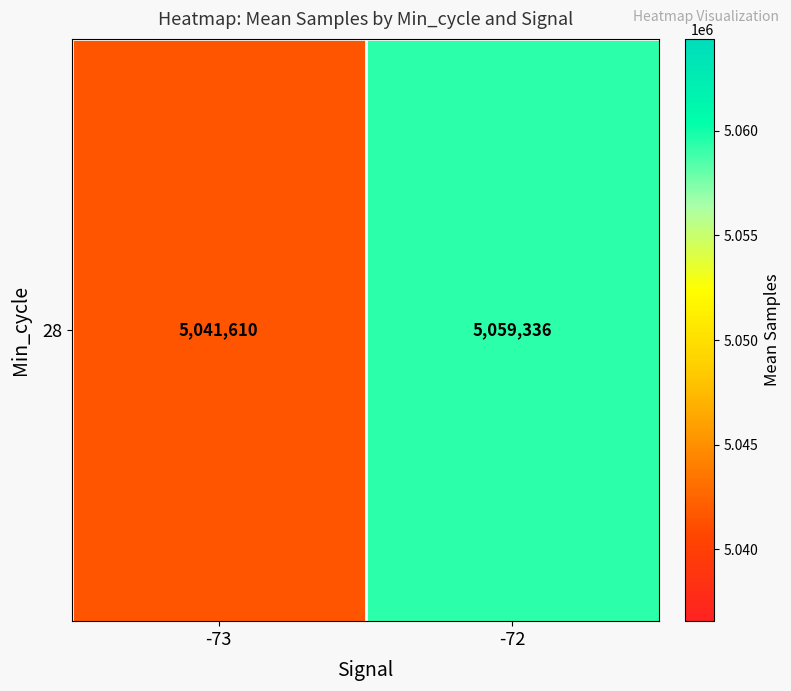

What is the sum of the values at -72 and -73?

10100946.1